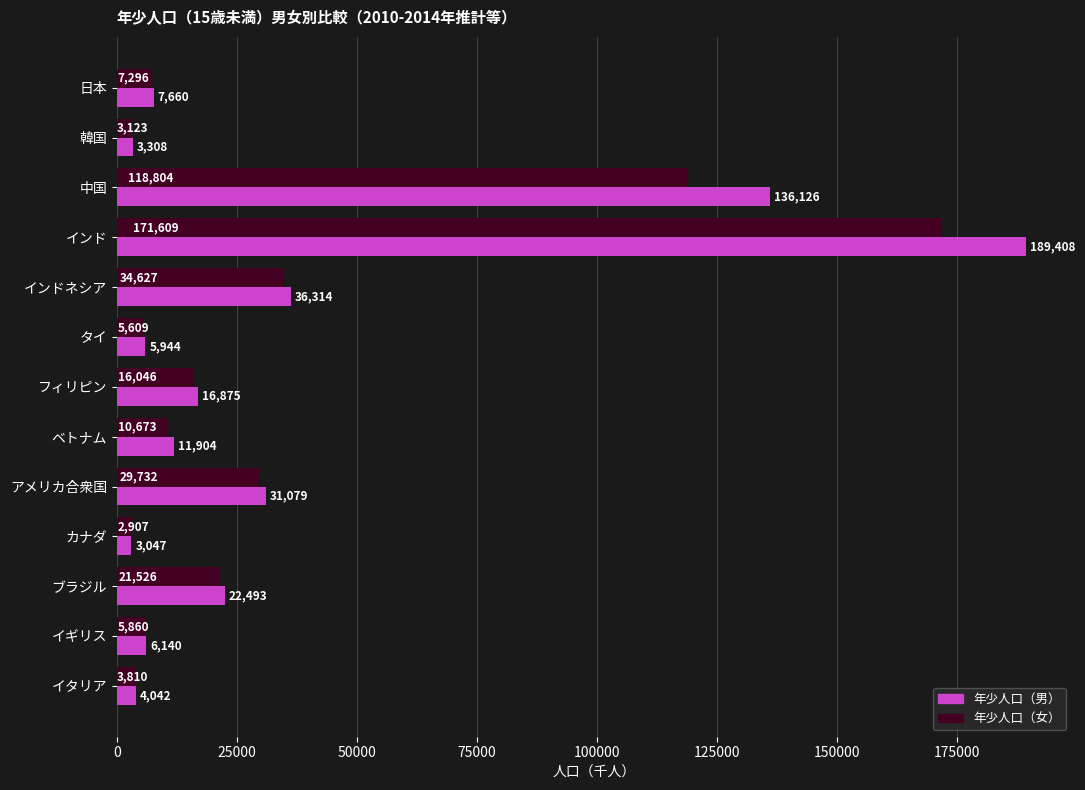

What are all the series names shown in the legend?

年少人口（男）, 年少人口（女）